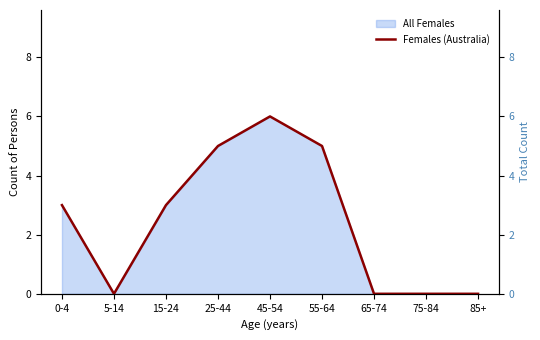

Which label corresponds to the largest value in the chart?

45-54